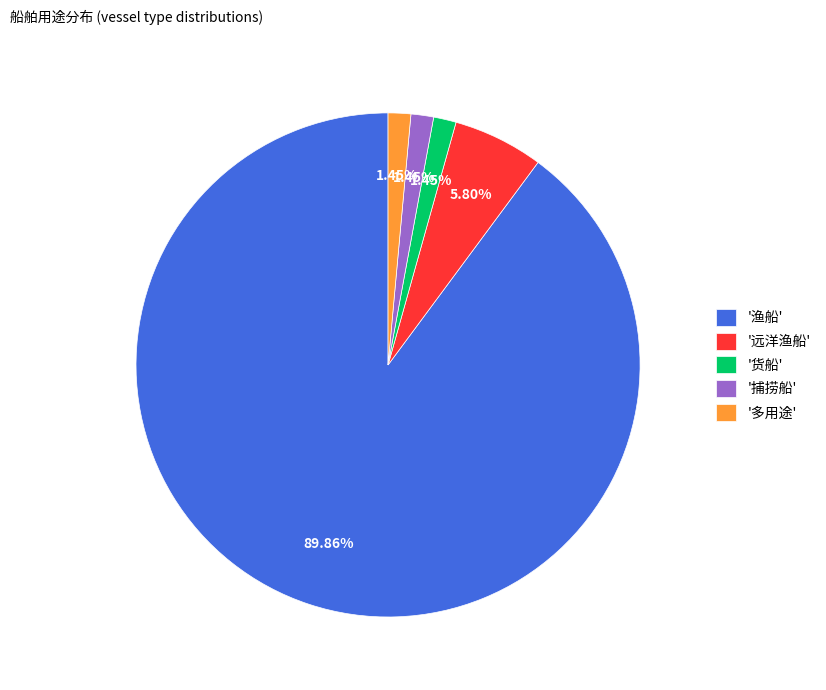

What is the ratio of the value at '远洋渔船' to the value at '货船'?

4.0